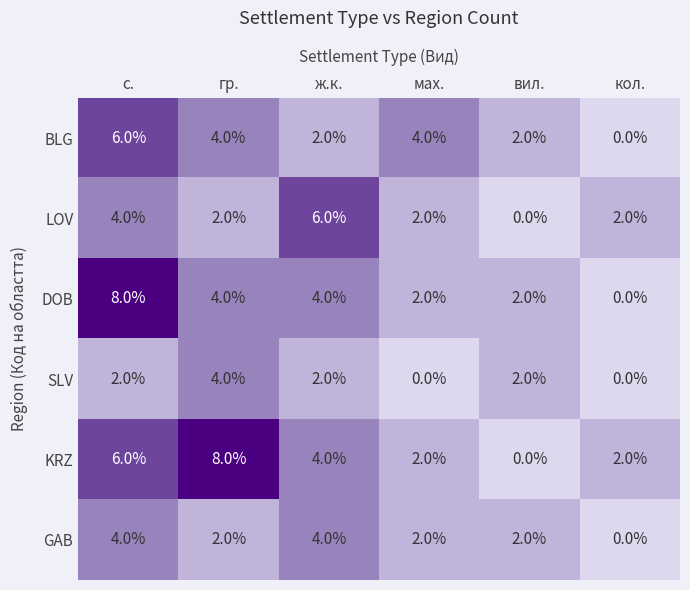

Is the value of DOB at кол. greater than the value of GAB at вил.?

No